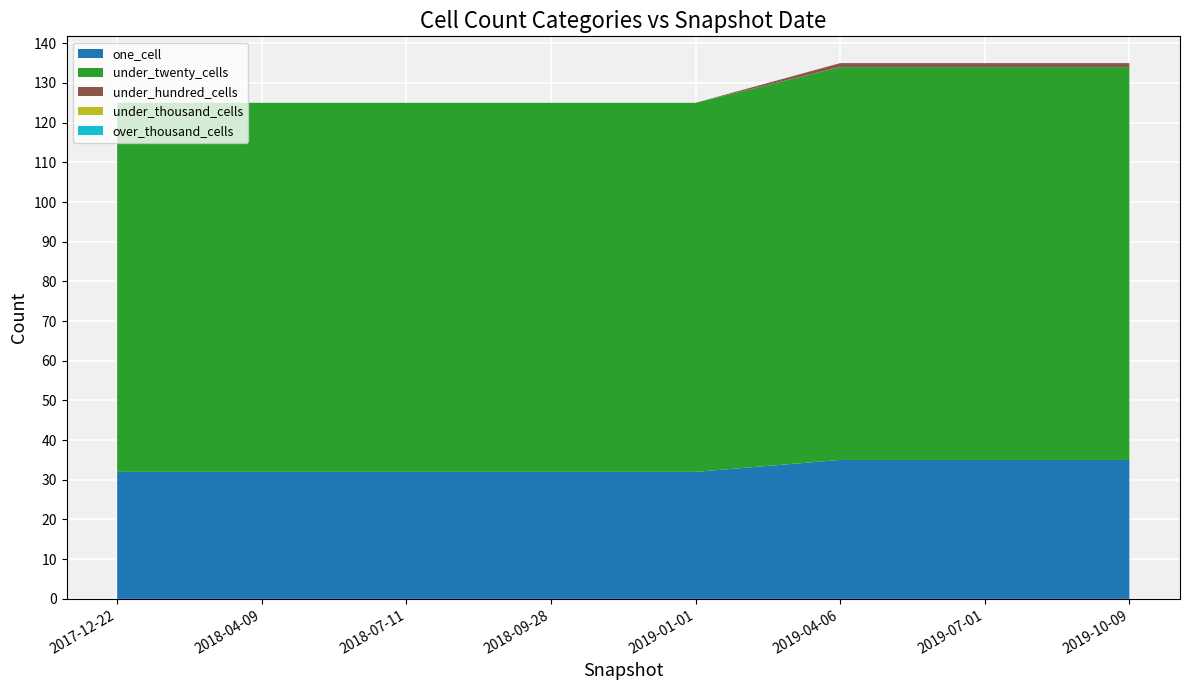

Reading left to right, list all the values displayed in this chart.

one_cell: 2017-12-22=32	2018-04-09=32	2018-07-11=32	2018-09-28=32	2019-01-01=32	2019-04-06=35	2019-07-01=35	2019-10-09=35
under_twenty_cells: 2017-12-22=93	2018-04-09=93	2018-07-11=93	2018-09-28=93	2019-01-01=93	2019-04-06=99	2019-07-01=99	2019-10-09=99
under_hundred_cells: 2017-12-22=0	2018-04-09=0	2018-07-11=0	2018-09-28=0	2019-01-01=0	2019-04-06=1	2019-07-01=1	2019-10-09=1
under_thousand_cells: 2017-12-22=0	2018-04-09=0	2018-07-11=0	2018-09-28=0	2019-01-01=0	2019-04-06=0	2019-07-01=0	2019-10-09=0
over_thousand_cells: 2017-12-22=0	2018-04-09=0	2018-07-11=0	2018-09-28=0	2019-01-01=0	2019-04-06=0	2019-07-01=0	2019-10-09=0